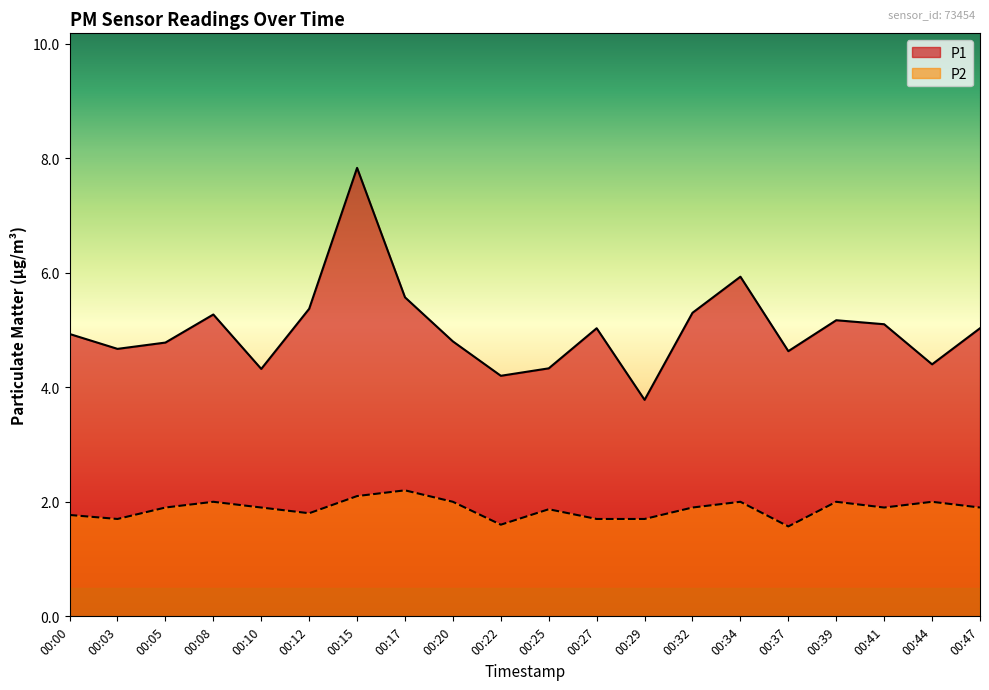

Where is the first local maximum for P1?

00:08